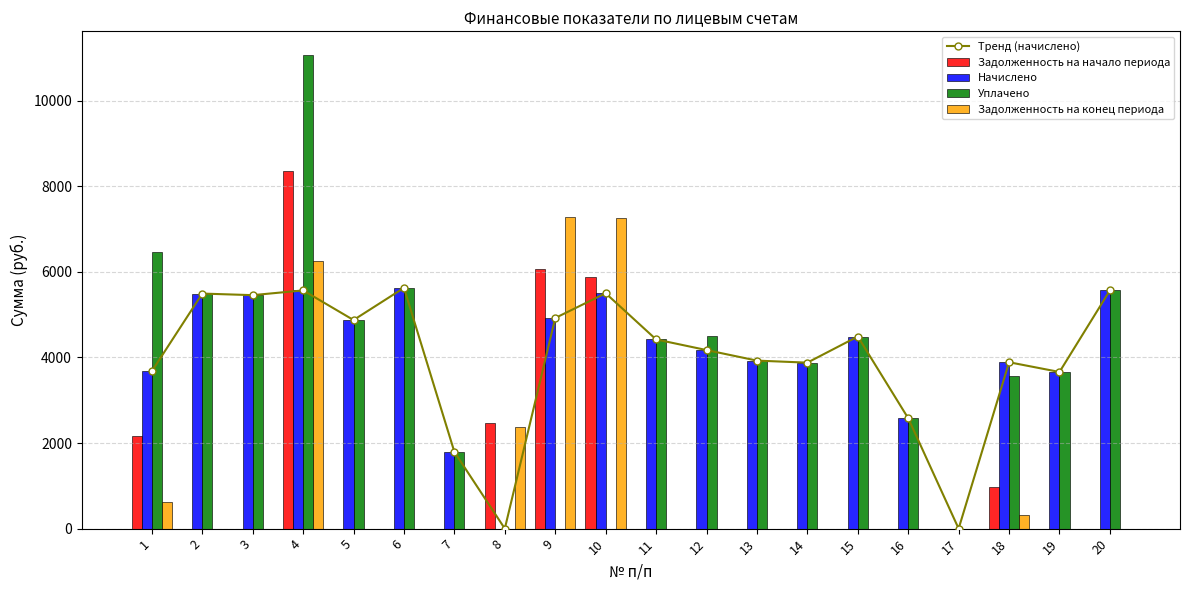

Reading left to right, what are all the values shown in this chart?

Тренд (начислено): 3676.3	5490.8	5453.9	5564.8	4872.7	5624.5	1791.7	0.0	4920.1	5498.4	4419.6	4171.2	3924.7	3877.3	4487.9	2578.6	0.0	3886.8	3659.3	5564.8
Задолженность на начало периода: 2163.7	0.0	0.0	8365.0	0.0	0.0	0.0	2456.7	6056.7	5887.0	0.0	0.0	0.0	0.0	0.0	0.0	0.0	971.7	0.0	0.0
Начислено: 3676.3	5490.8	5453.9	5564.8	4872.7	5624.5	1791.7	0.0	4920.1	5498.4	4419.6	4171.2	3924.7	3877.3	4487.9	2578.6	0.0	3886.8	3659.3	5564.8
Уплачено: 6470.1	5490.8	5453.9	11063.4	4872.7	5624.5	1791.7	0.0	0.0	0.0	4419.6	4505.6	3924.7	3877.3	4487.9	2578.6	0.0	3562.9	3659.3	5564.8
Задолженность на конец периода: 612.7	0.0	0.0	6256.1	0.0	0.0	0.0	2380.3	7286.8	7261.6	0.0	0.0	0.0	0.0	0.0	0.0	0.0	323.9	0.0	0.0